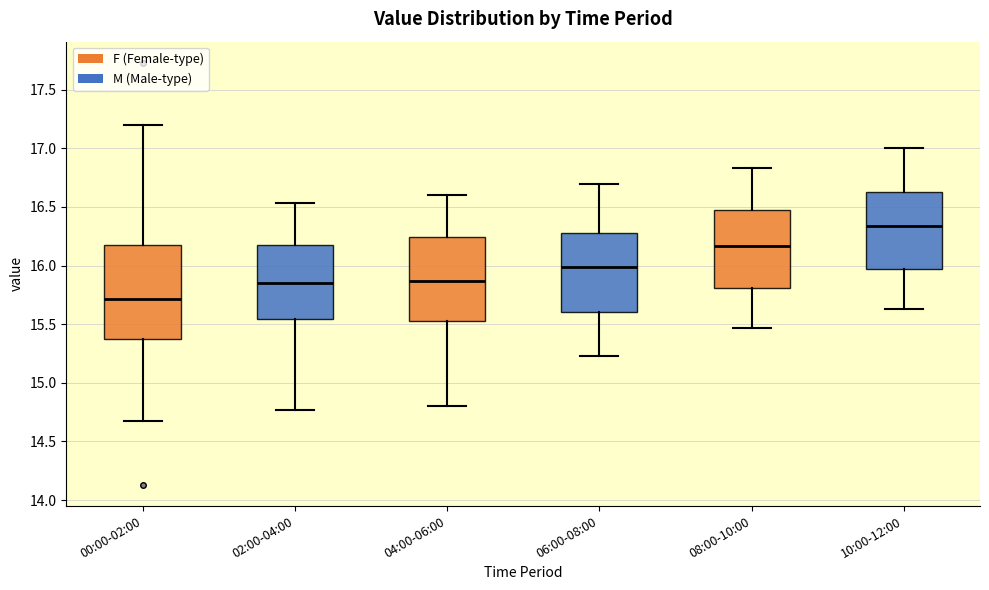

Which box has the lowest median line?

00:00-02:00